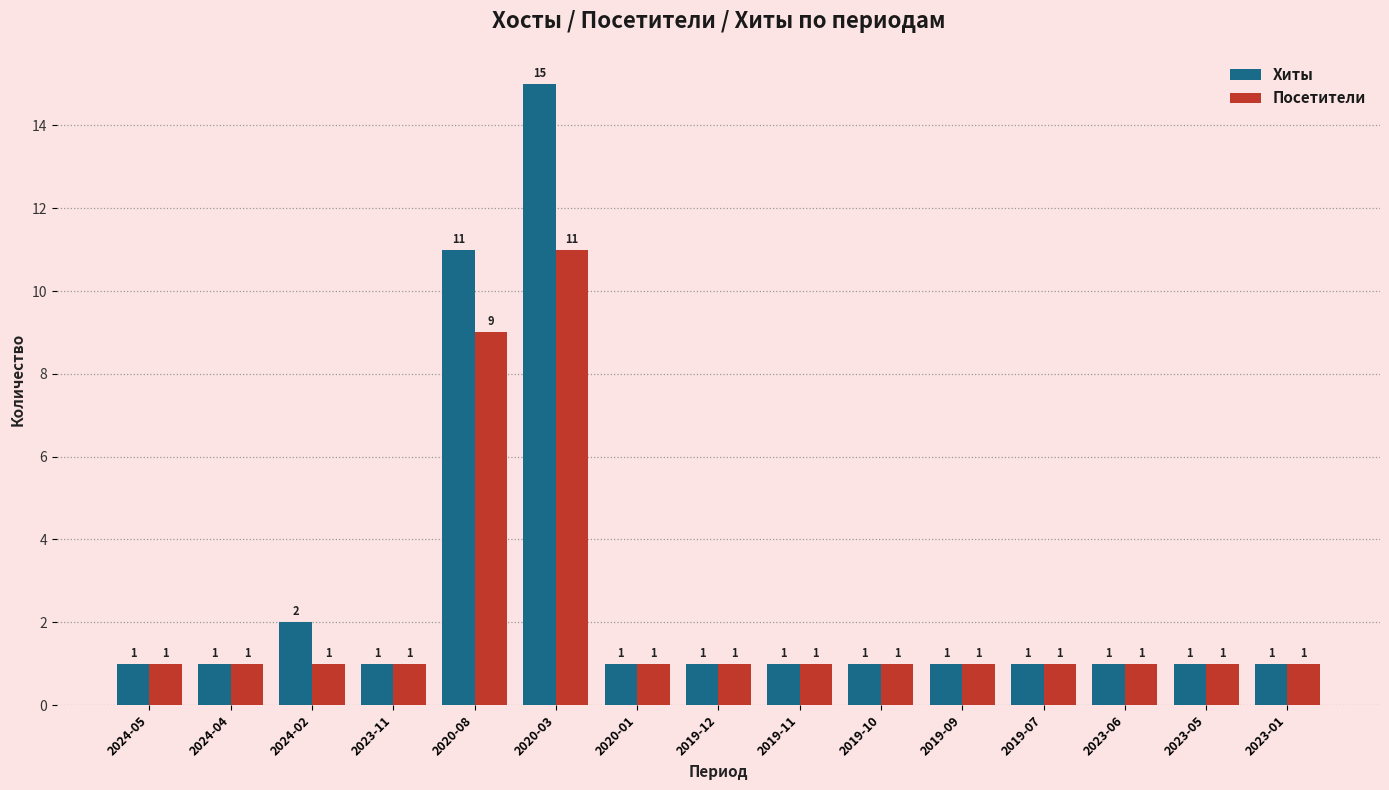

Reading left to right, transcribe all the data shown in this chart.

Хиты: 1	1	2	1	11	15	1	1	1	1	1	1	1	1	1
Посетители: 1	1	1	1	9	11	1	1	1	1	1	1	1	1	1